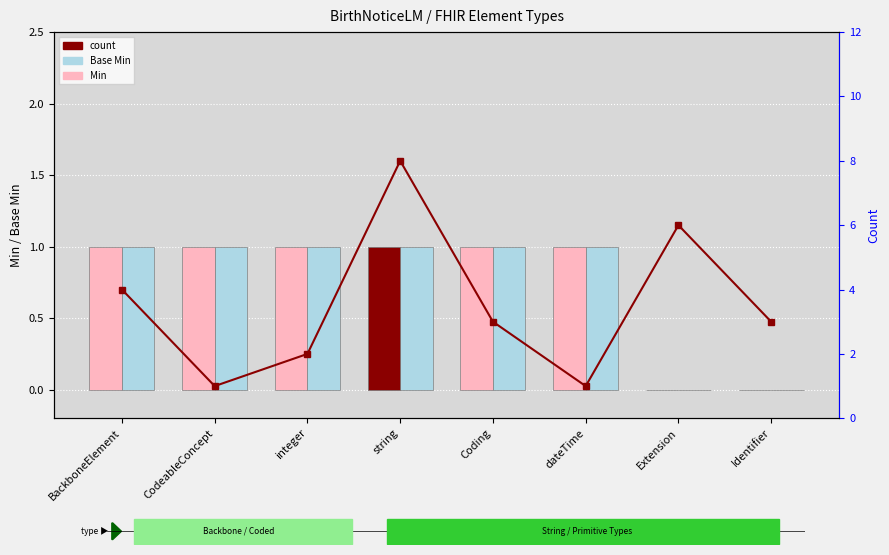

How many data points in count are above 3?

3